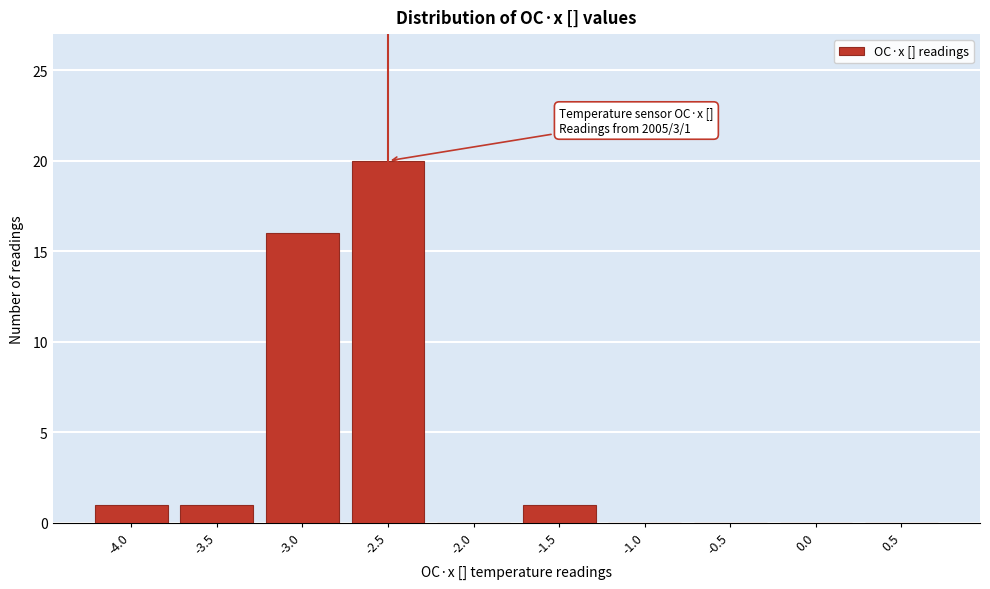

Reading left to right, transcribe all the data shown in this chart.

-4.0=1	-3.5=1	-3.0=16	-2.5=20	-2.0=0	-1.5=1	-1.0=0	-0.5=0	0.0=0	0.5=0